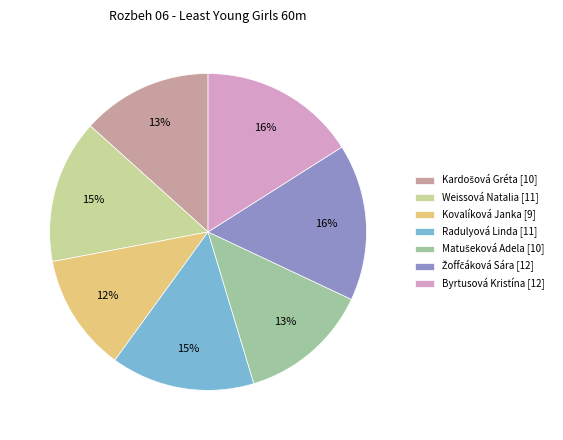

Does Radulyová Linda represent more than half of the total?

No